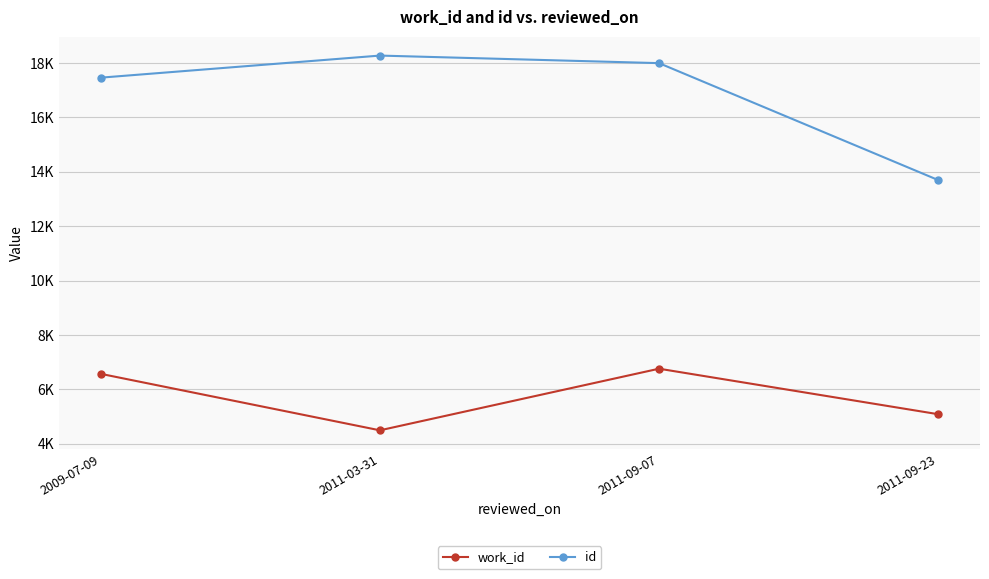

What are all the series names shown in the legend?

work_id, id